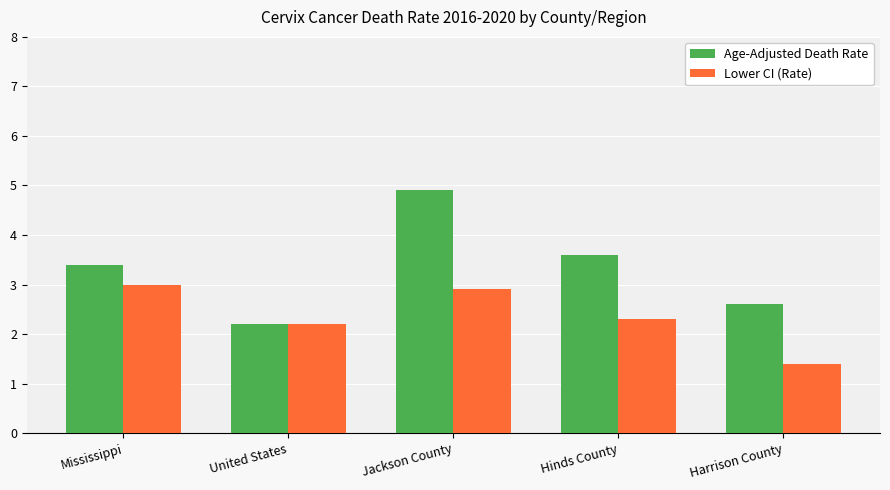

What position from the right is United States?

4